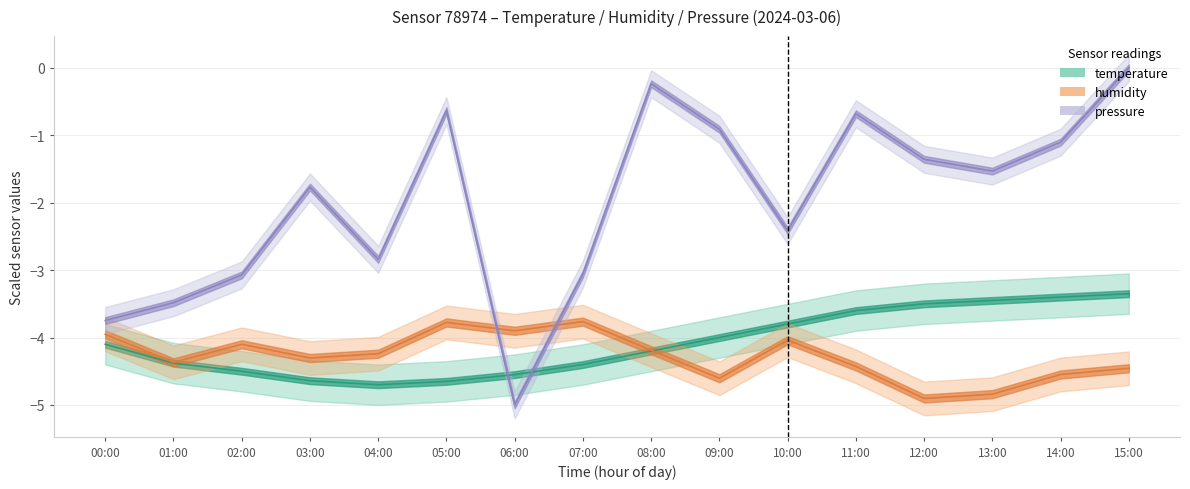

The value of pressure_norm at 14:00 is -1.1. True or false?

True